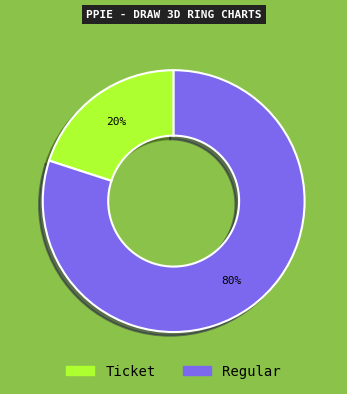

How many segments does this pie chart have?

2